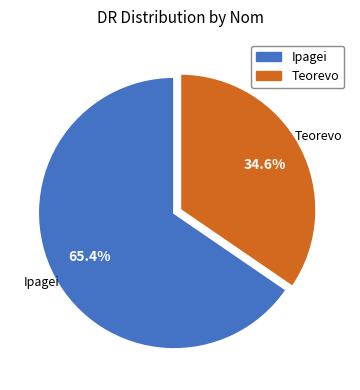

True or false: Teorevo accounts for 35% of the total.

True